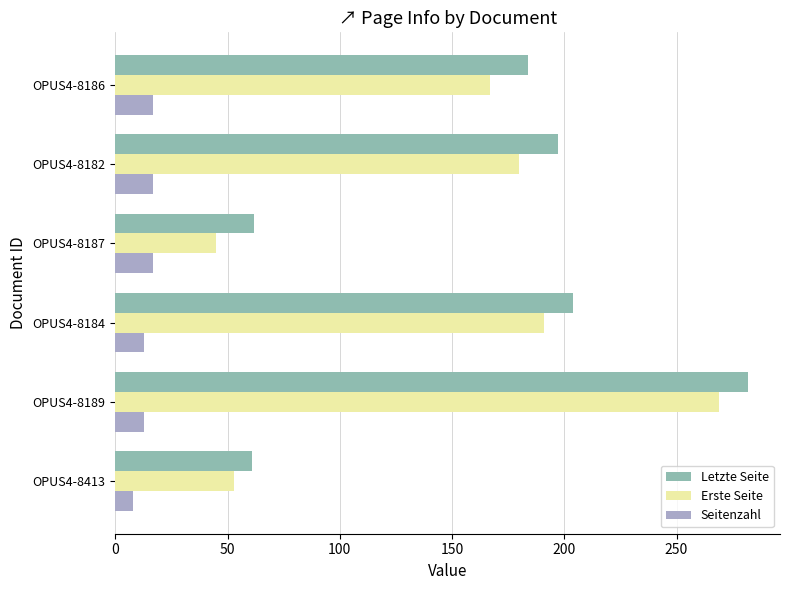

Which series has the largest range (max minus min)?

Erste Seite